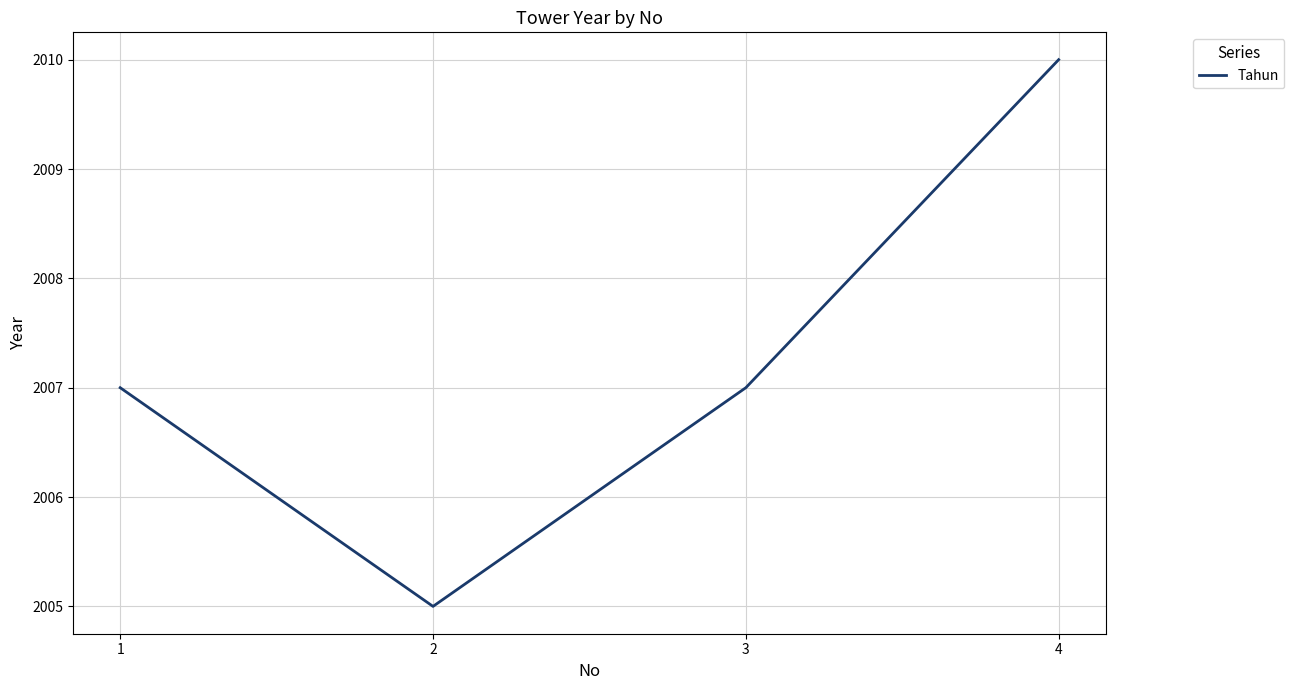

How many lines are shown in the chart?

1